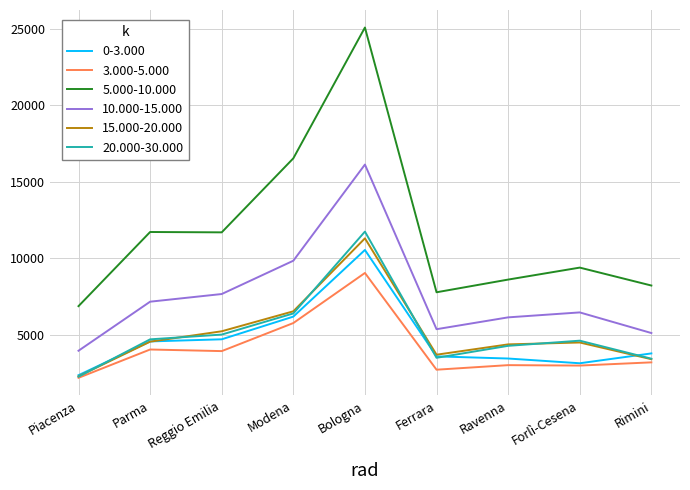

Which series has the widest spread of values?

5.000-10.000